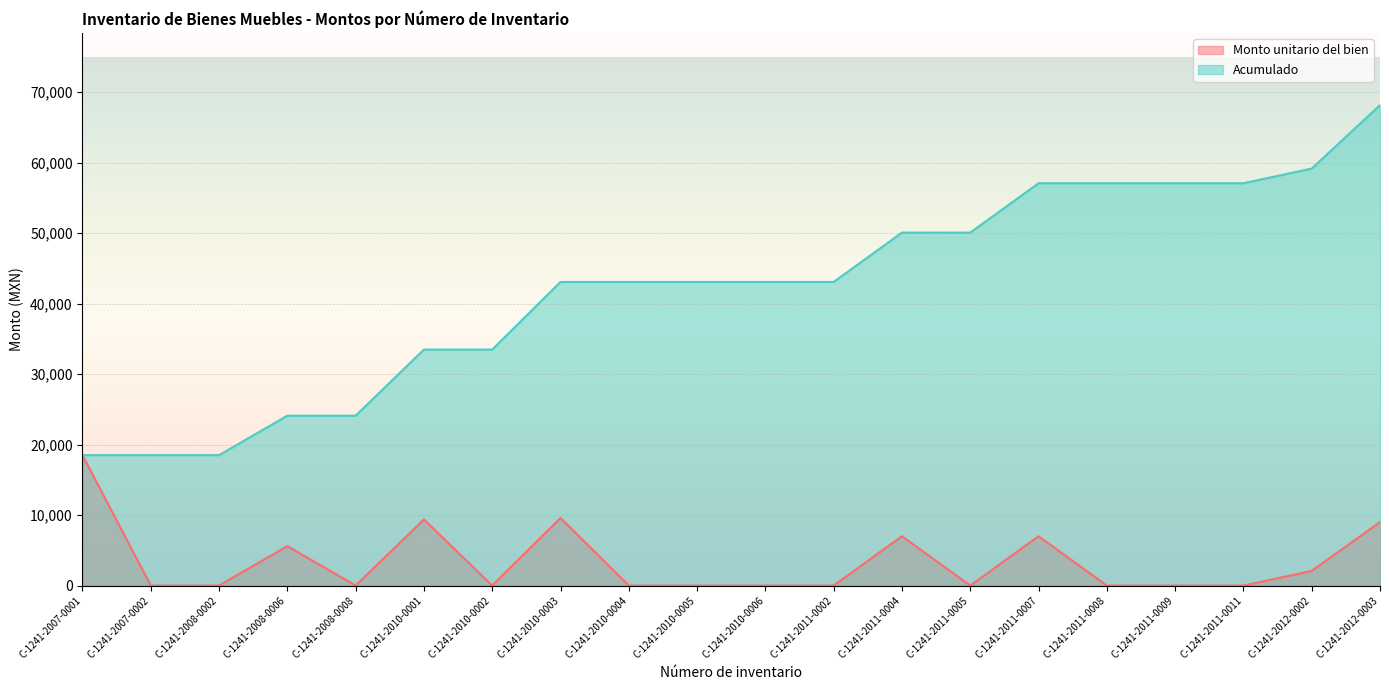

The value of Monto unitario del bien at C-1241-2011-0009 is -9106. True or false?

False